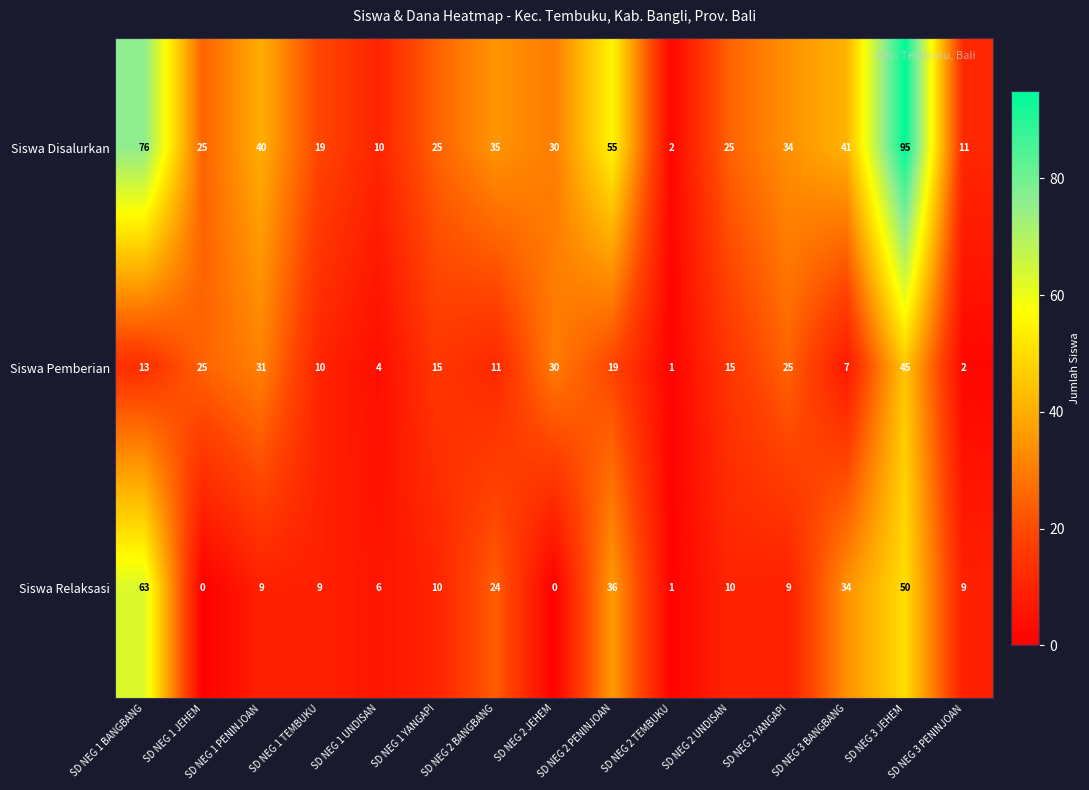

Which label corresponds to the largest value in the chart?

SD NEG 3 JEHEM